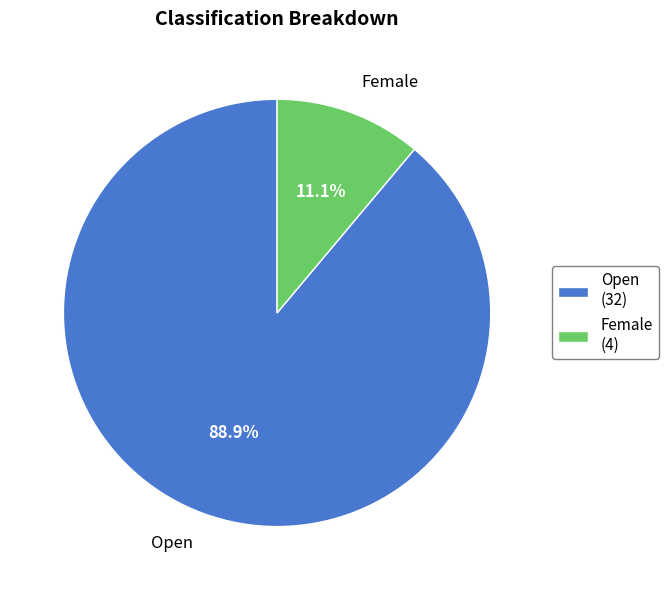

Does Female account for over 50% of the chart?

No